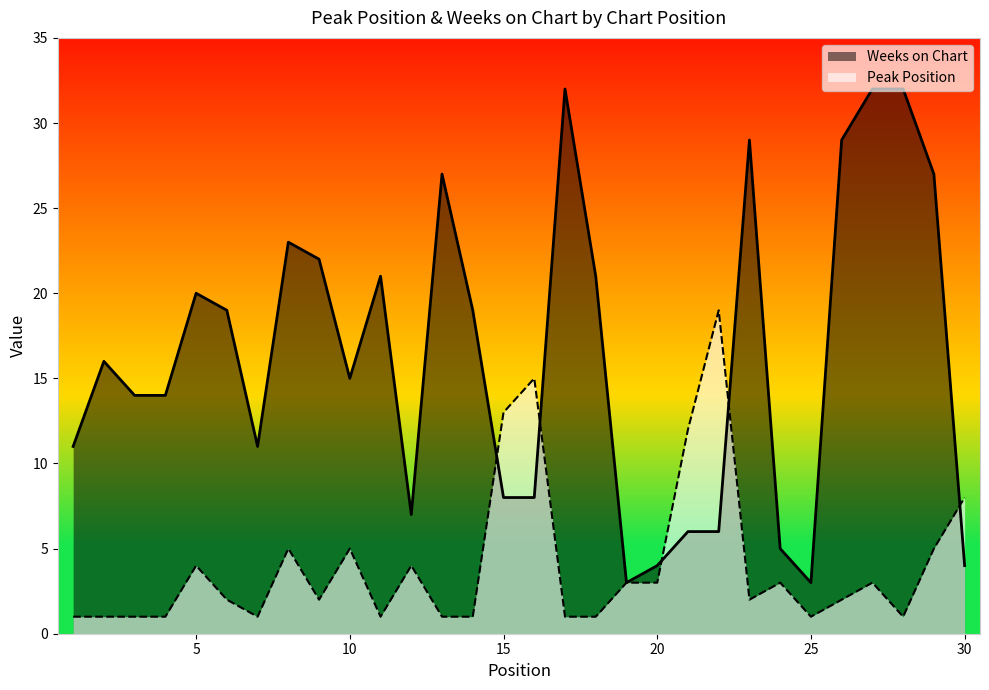

List the series in order of their overall mean, lowest first.

Peak Position, Weeks on Chart